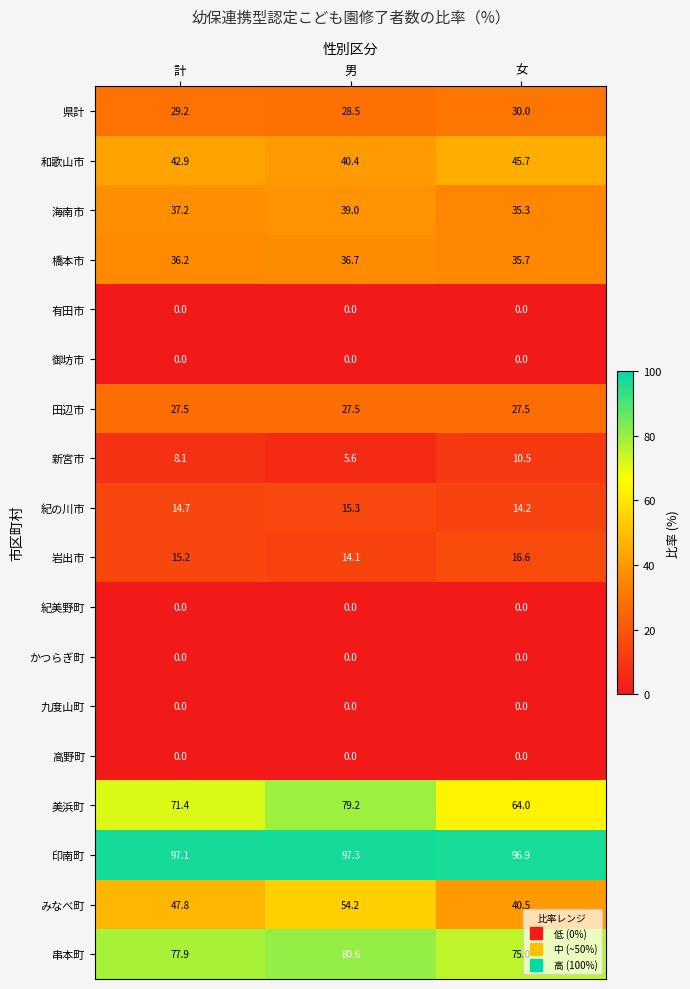

What is the maximum value shown in the chart?

97.3